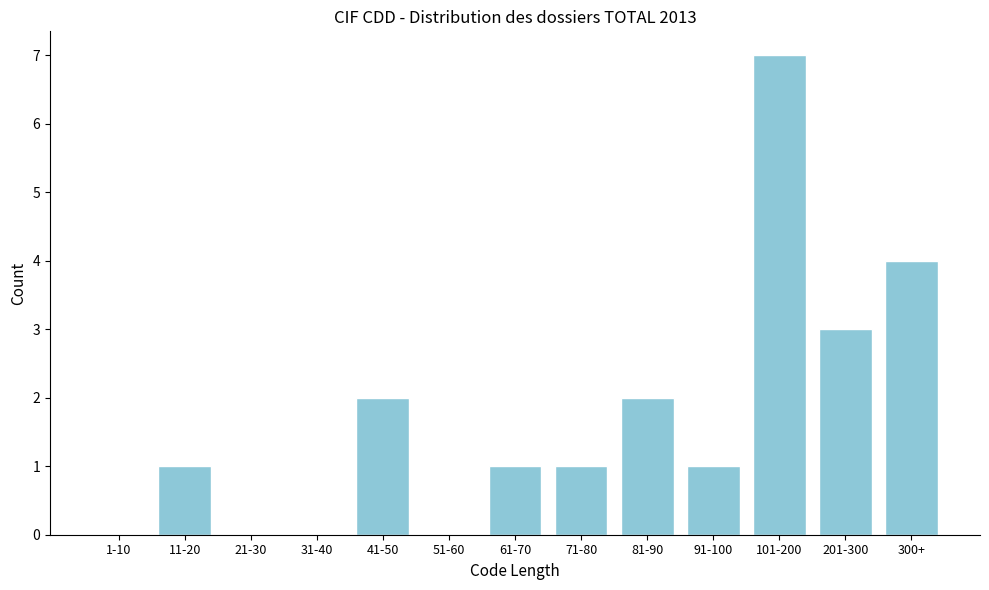

Reading left to right, list all the values displayed in this chart.

1-10=0	11-20=1	21-30=0	31-40=0	41-50=2	51-60=0	61-70=1	71-80=1	81-90=2	91-100=1	101-200=7	201-300=3	300+=4